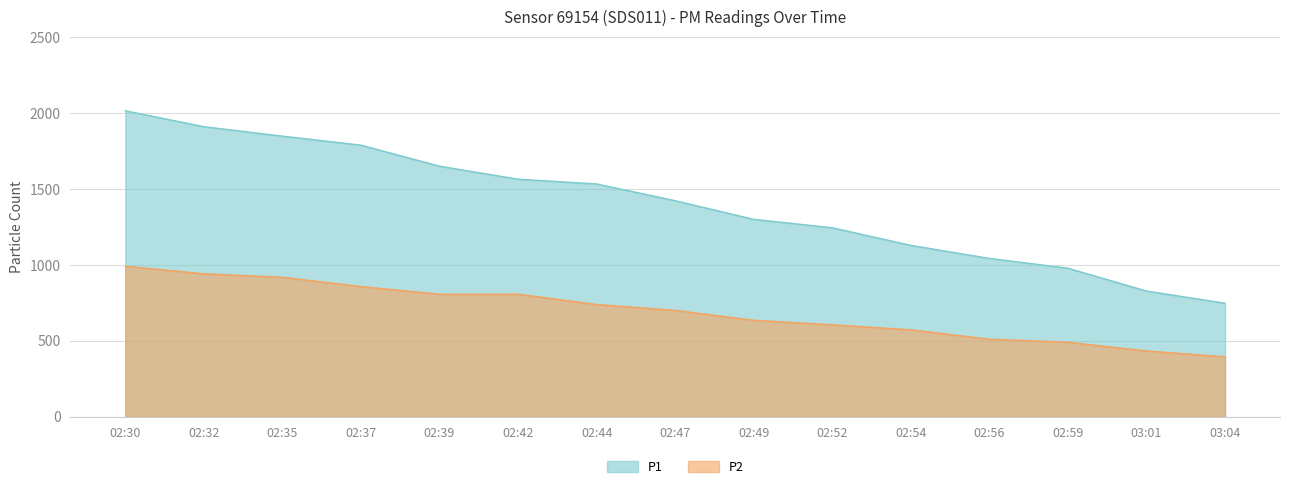

Rank the series by their average value, from highest to lowest.

P1, P2